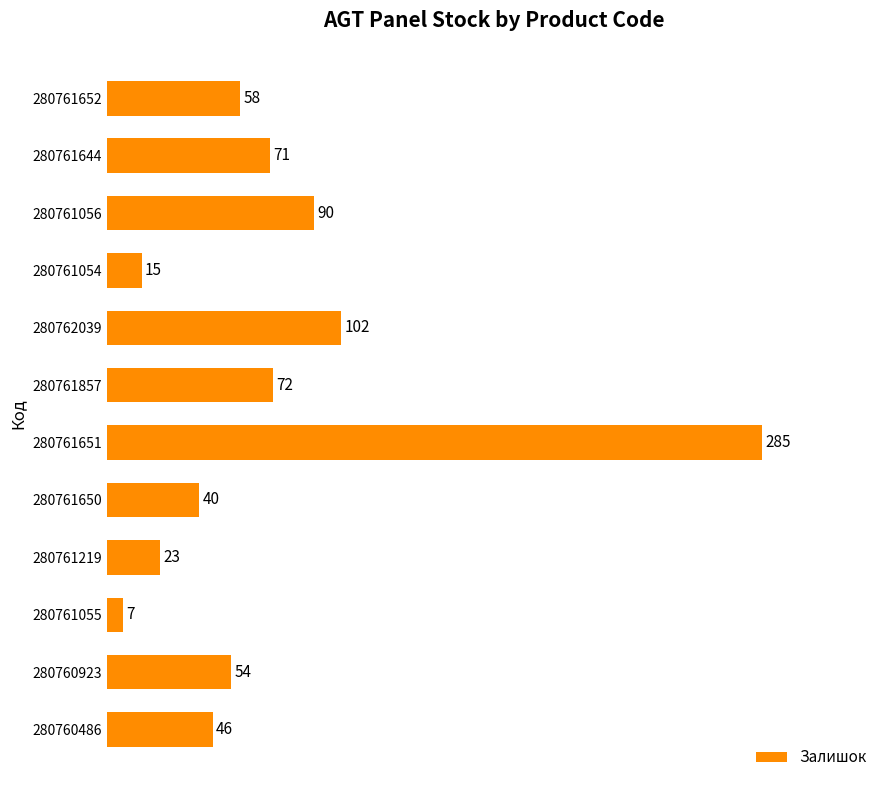

What is the difference between the second highest and minimum values?

95